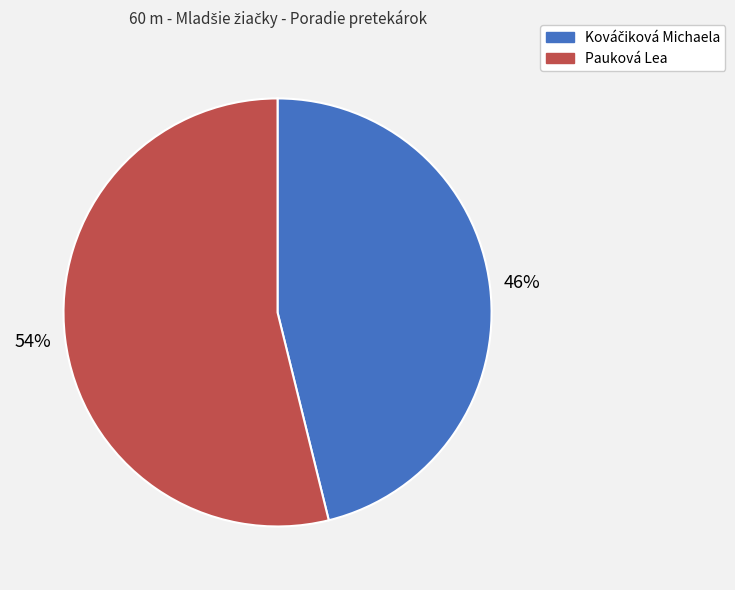

Is it true that Pauková Lea is 54% of the pie?

True